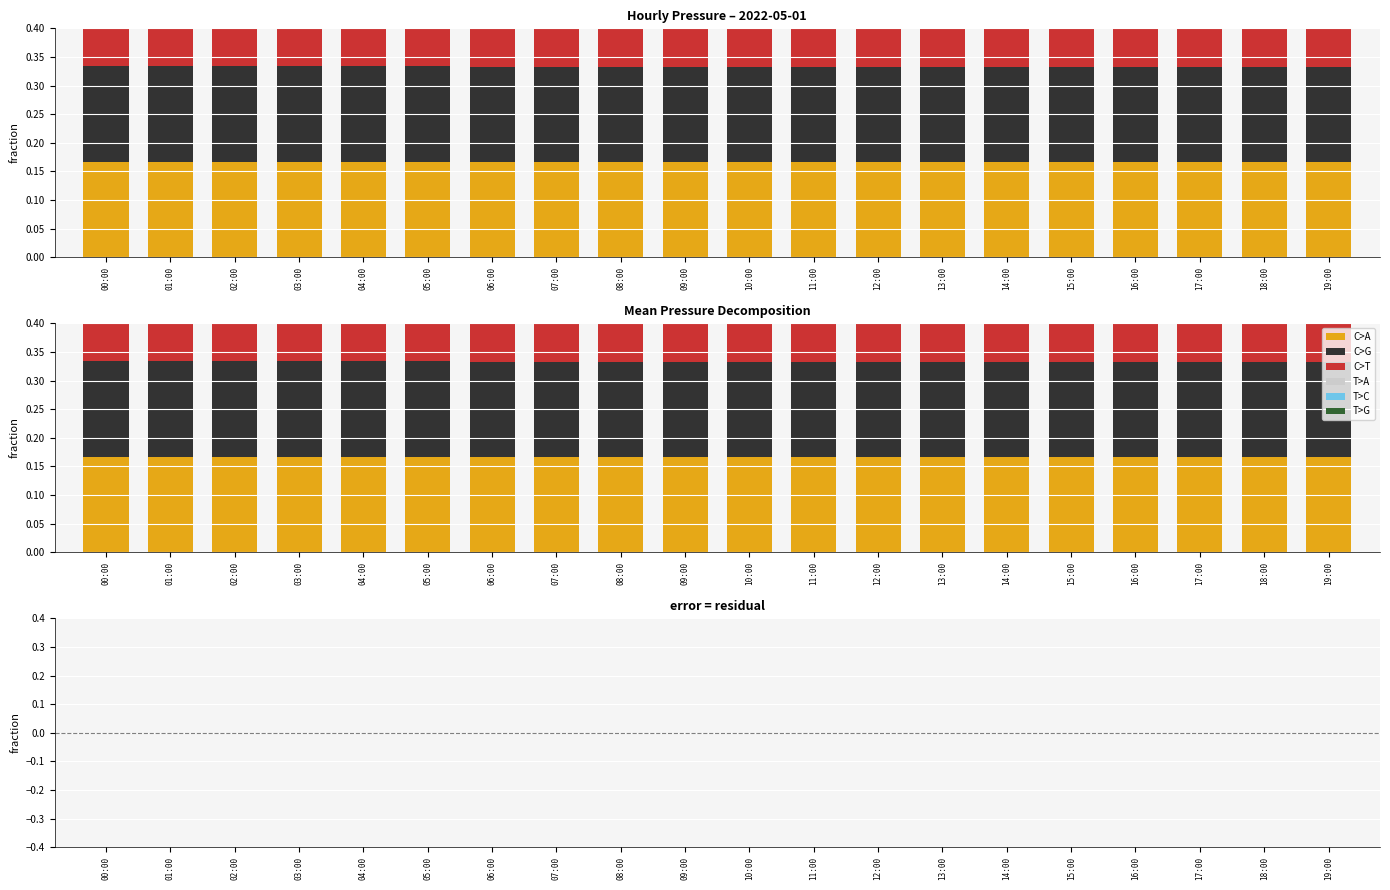

What is the label of the 8th bar from the right?

12:00